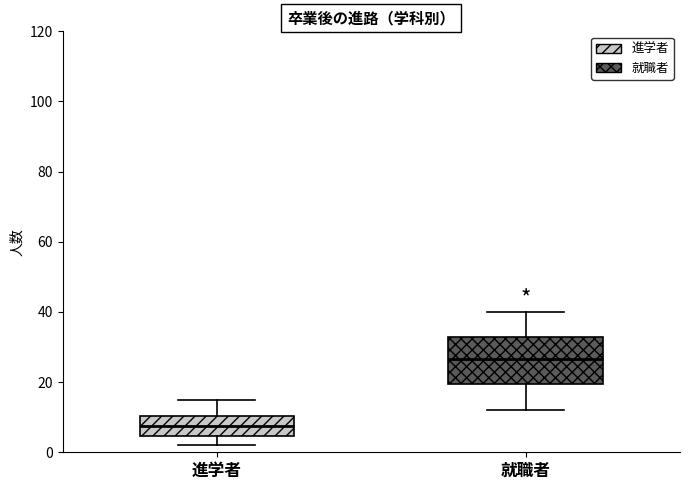

Which box's median line is the lowest?

進学者